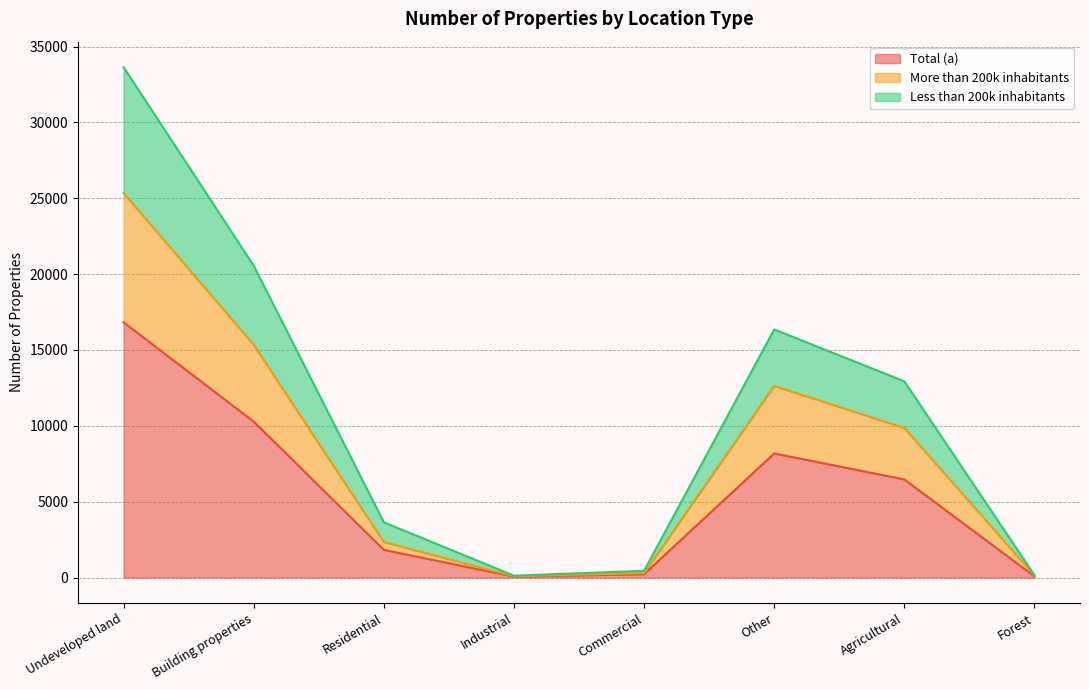

True or false: Less than 200k inhabitants and More than 200k inhabitants intersect in this chart.

False